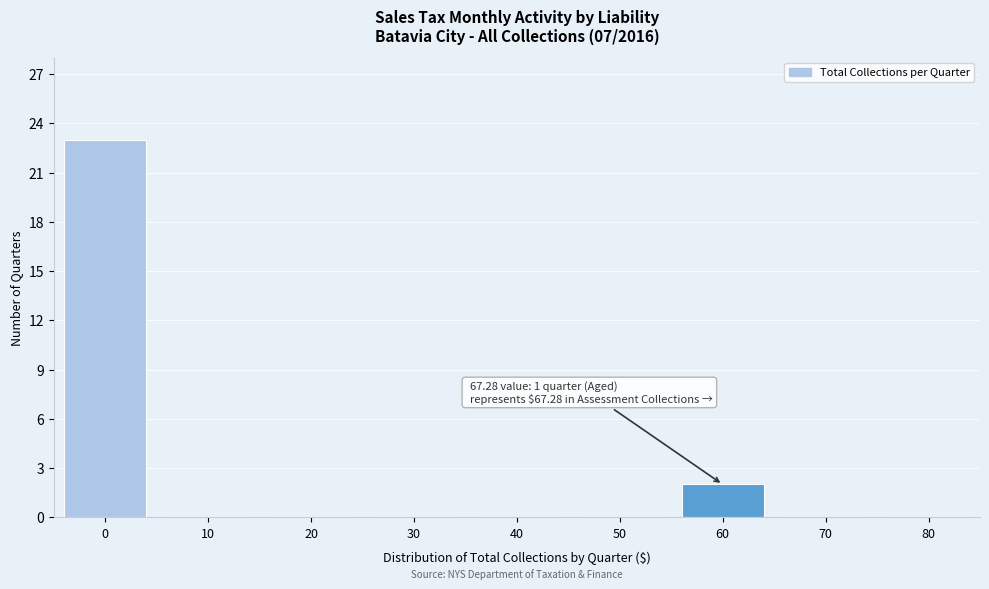

Reading left to right, extract all data points from this chart.

0=23	10=0	20=0	30=0	40=0	50=0	60=2	70=0	80=0